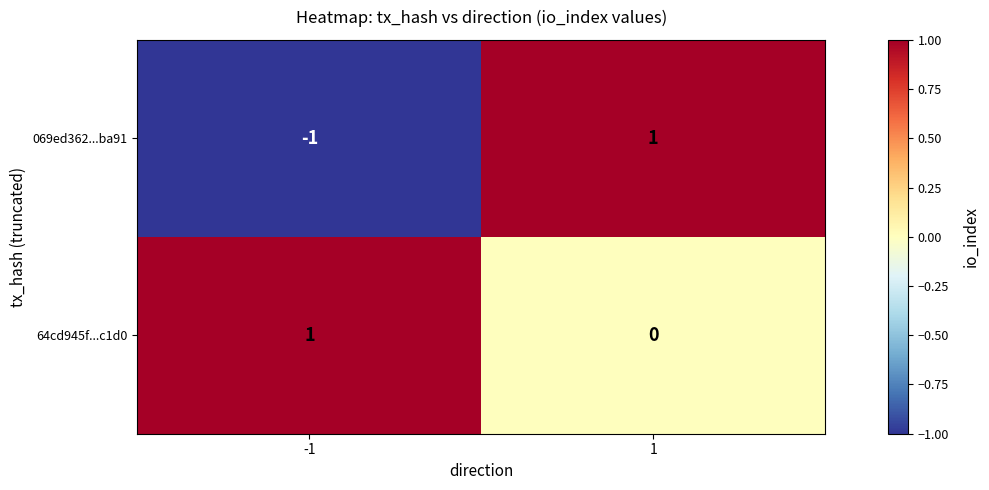

Rank the series at -1 from lowest to highest value.

069ed362...ba91, 64cd945f...c1d0